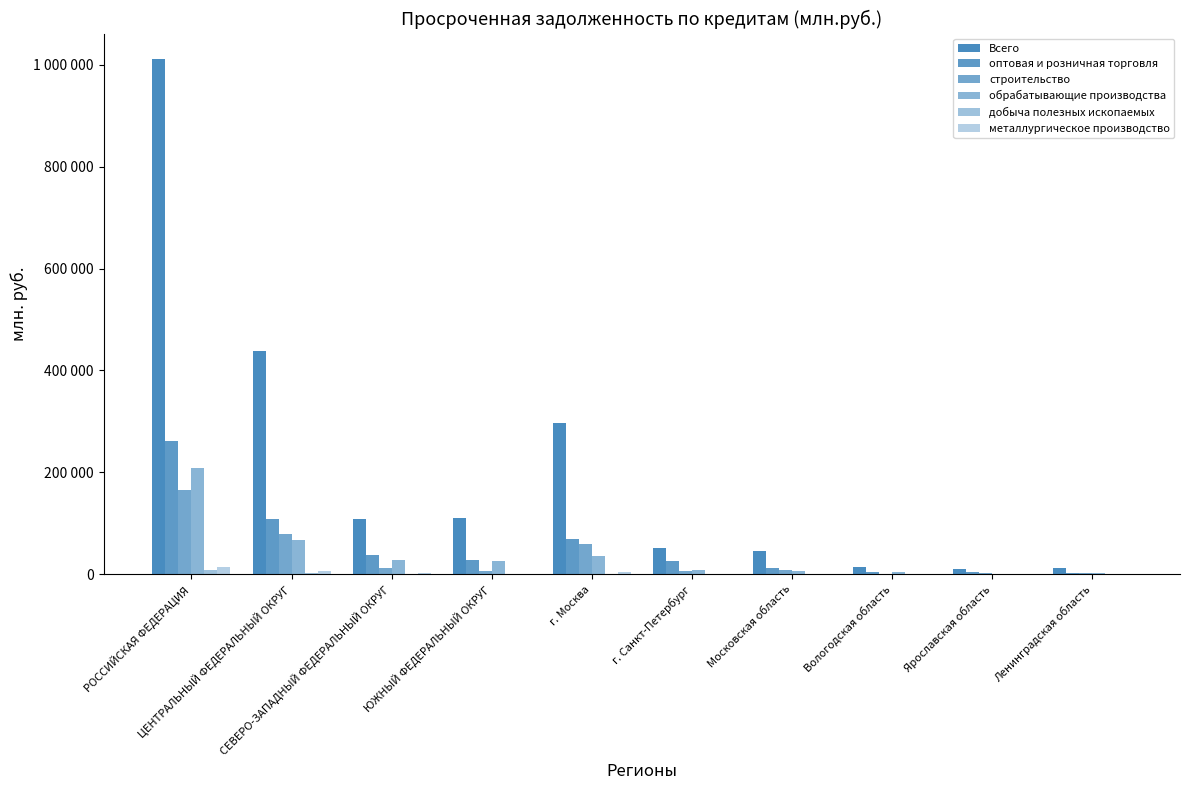

Are the bars horizontal?

No